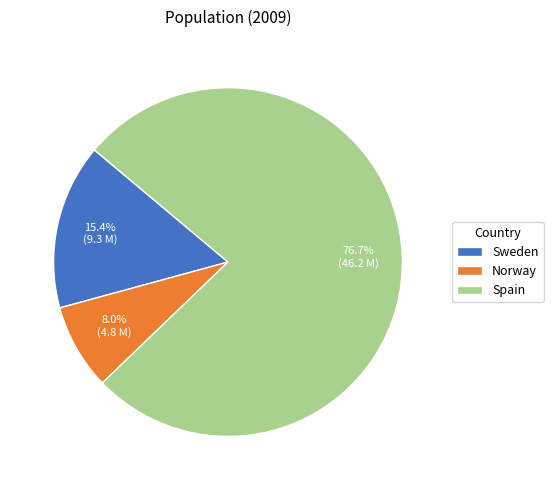

To the nearest percent, what is the average slice percentage?

33%